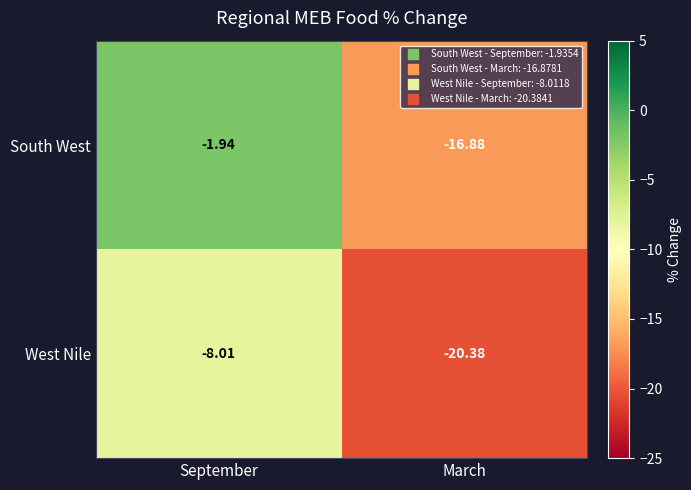

How many distinct data groups are displayed?

2